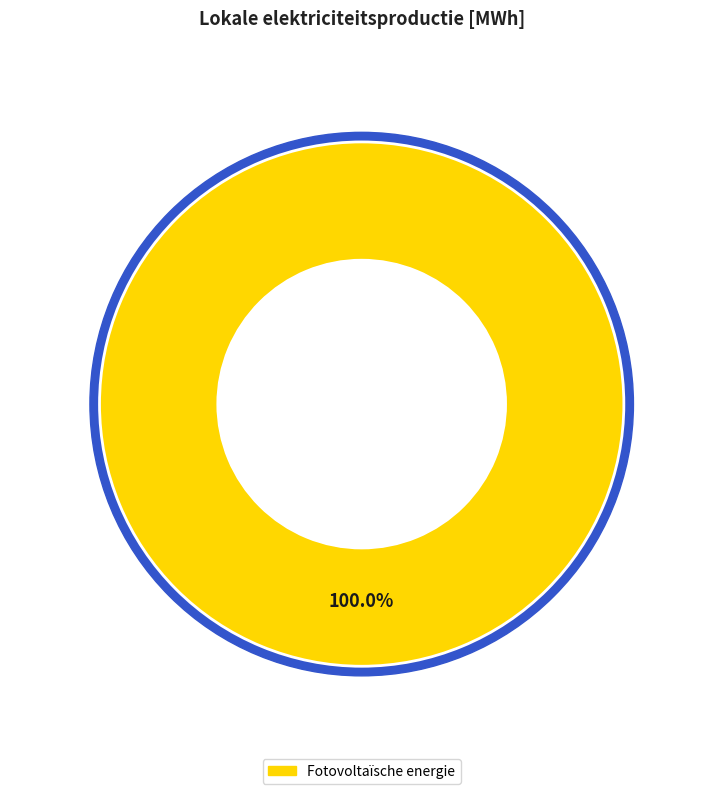

To the nearest percent, what portion does Fotovoltaïsche energie represent?

100%